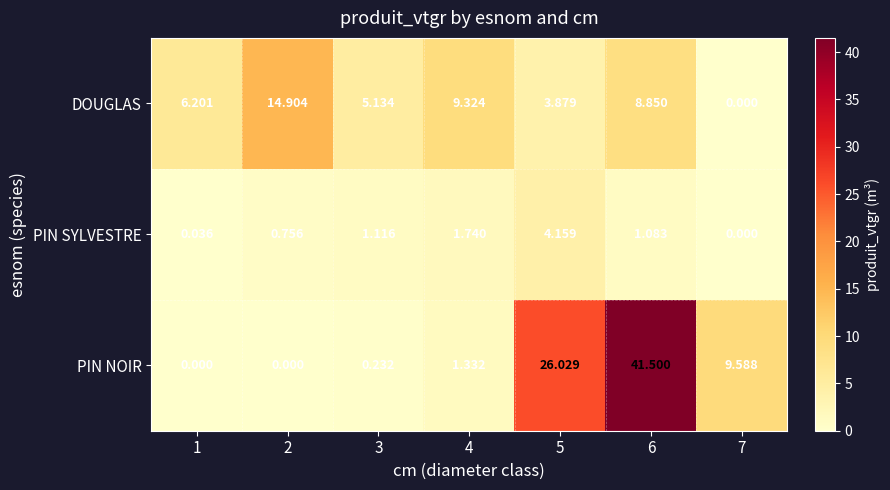

List the series in order of their peak value, lowest first.

PIN SYLVESTRE, DOUGLAS, PIN NOIR